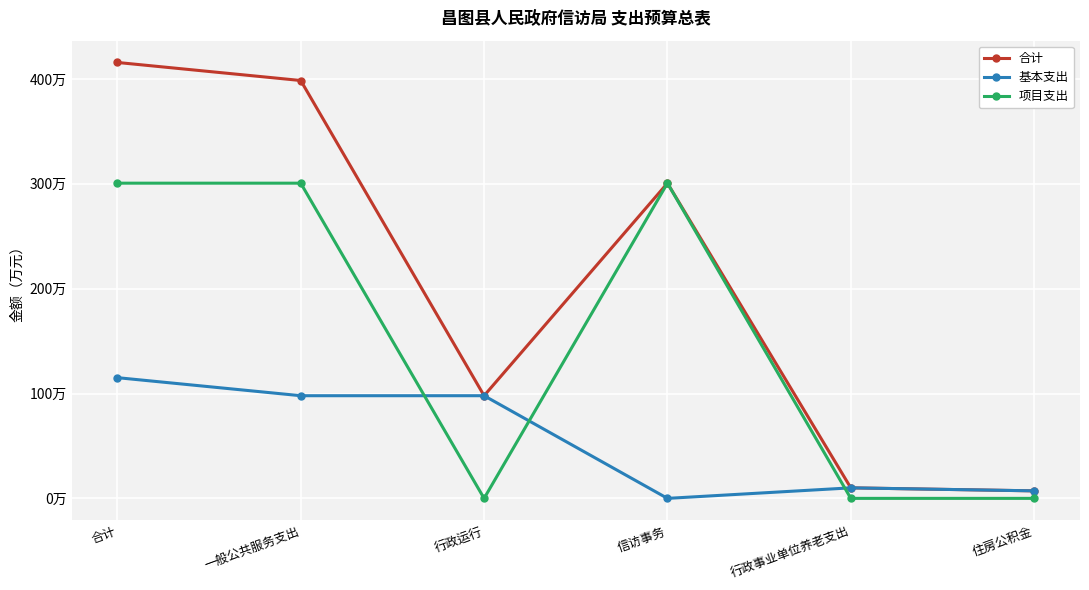

Reading left to right, list all the values displayed in this chart.

合计: 415.7	398.5	97.9	300.6	10.0	7.2
基本支出: 115.1	97.9	97.9	0.0	10.0	7.2
项目支出: 300.6	300.6	0.0	300.6	0.0	0.0